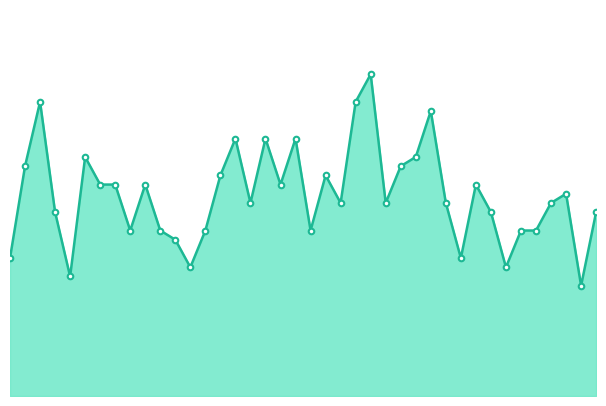

What is the average value?

22